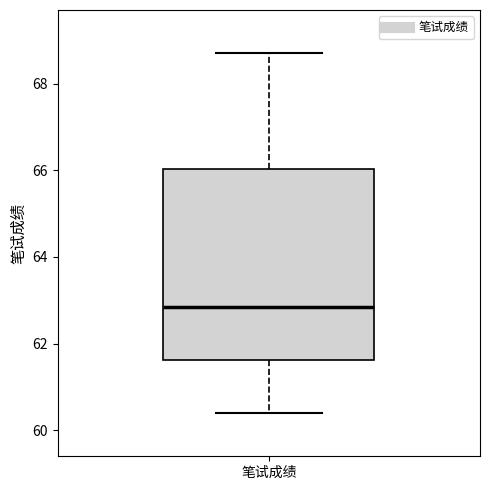

Transcribe this box plot: give where the median line is, the range the box spans, and where the two whiskers end, as read against the y-axis. The values are not printed on the chart, so give them approximately, as read against the axis.

median 62.8, box 61.6 to 66.0, whiskers 60.4 to 68.8